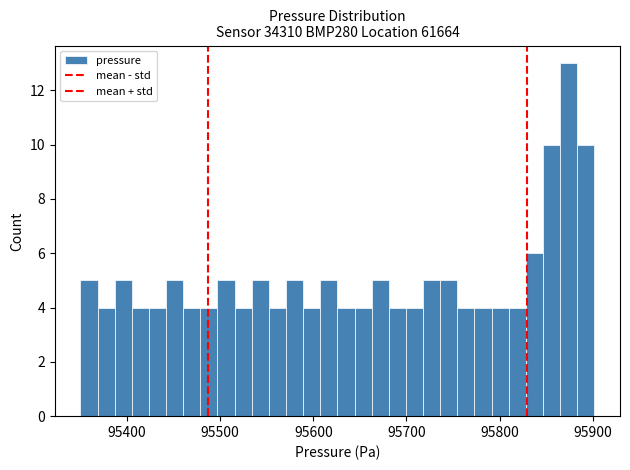

Read against the x-axis, roughly where is the centre of the tallest bar?

95870